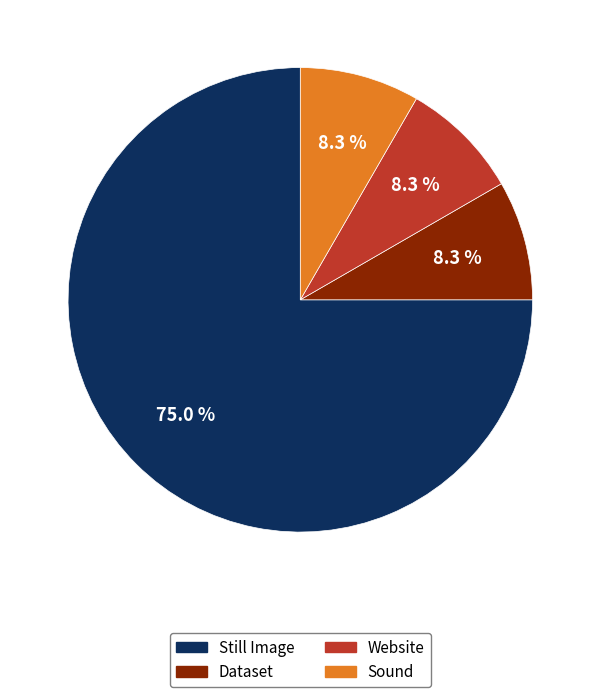

What is the majority slice?

Still Image